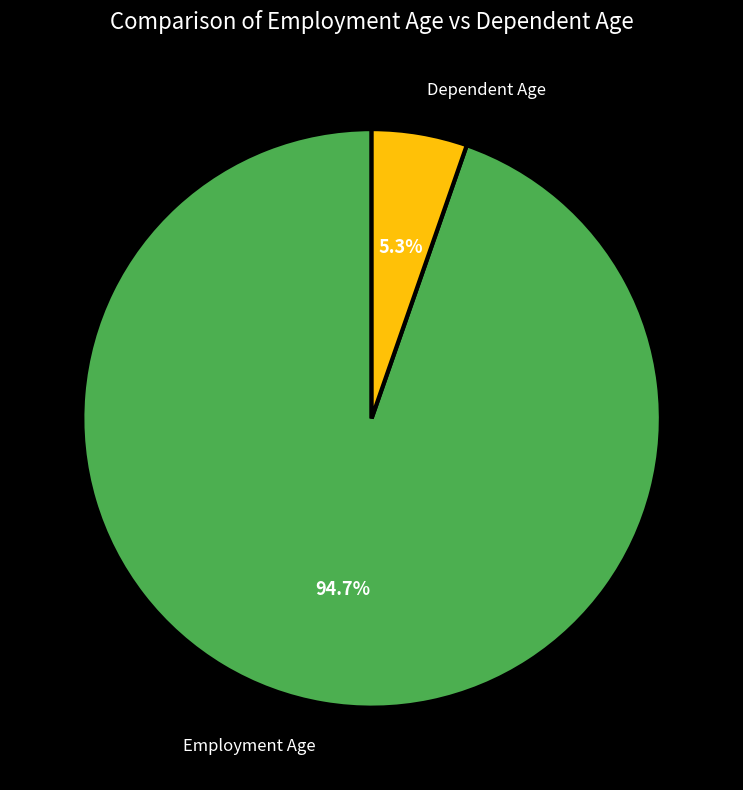

Is there a majority slice in this chart?

Yes